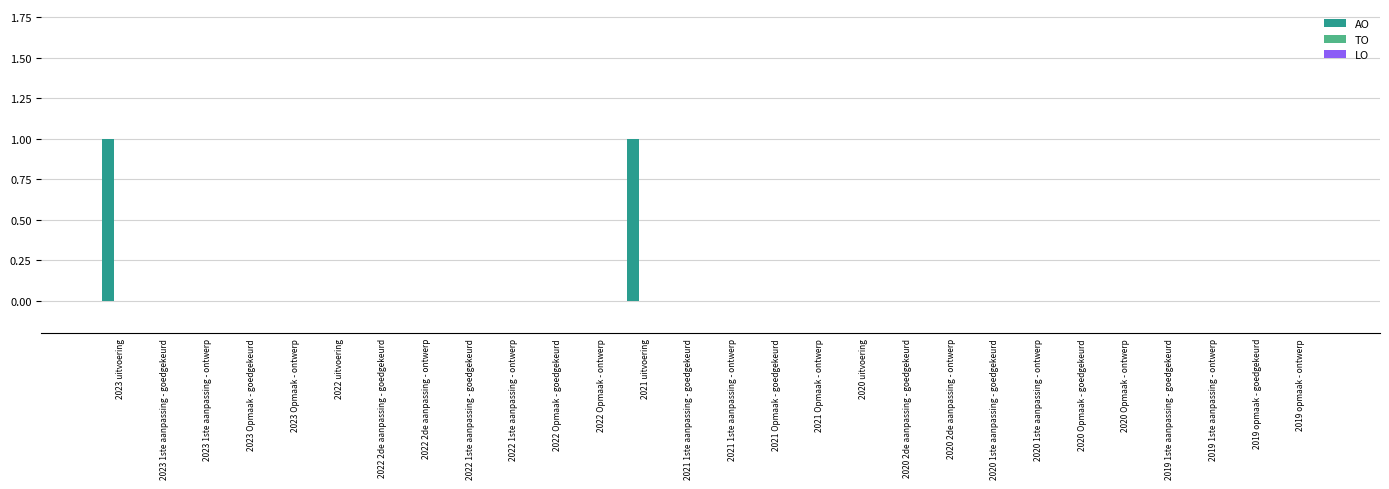

Count the number of categories in the chart.

28